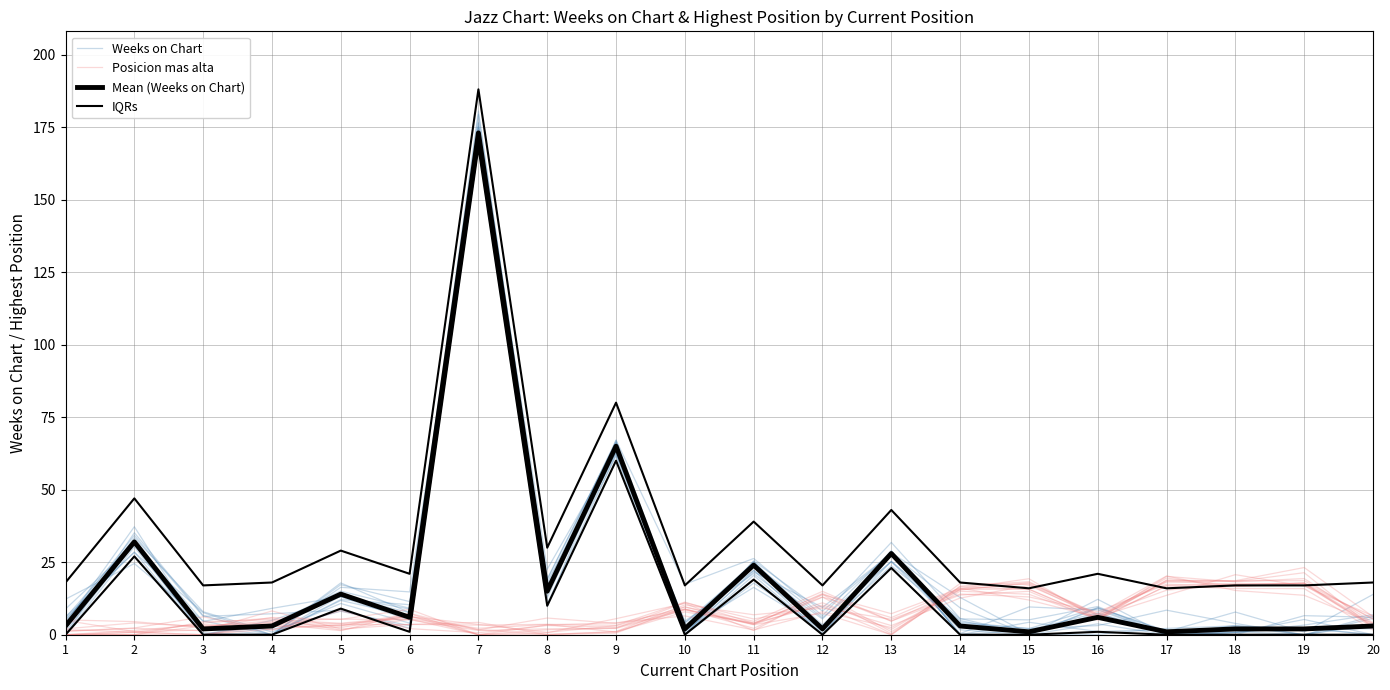

In IQRs, how many points are lower than both neighbors (excluding endpoints)?

7